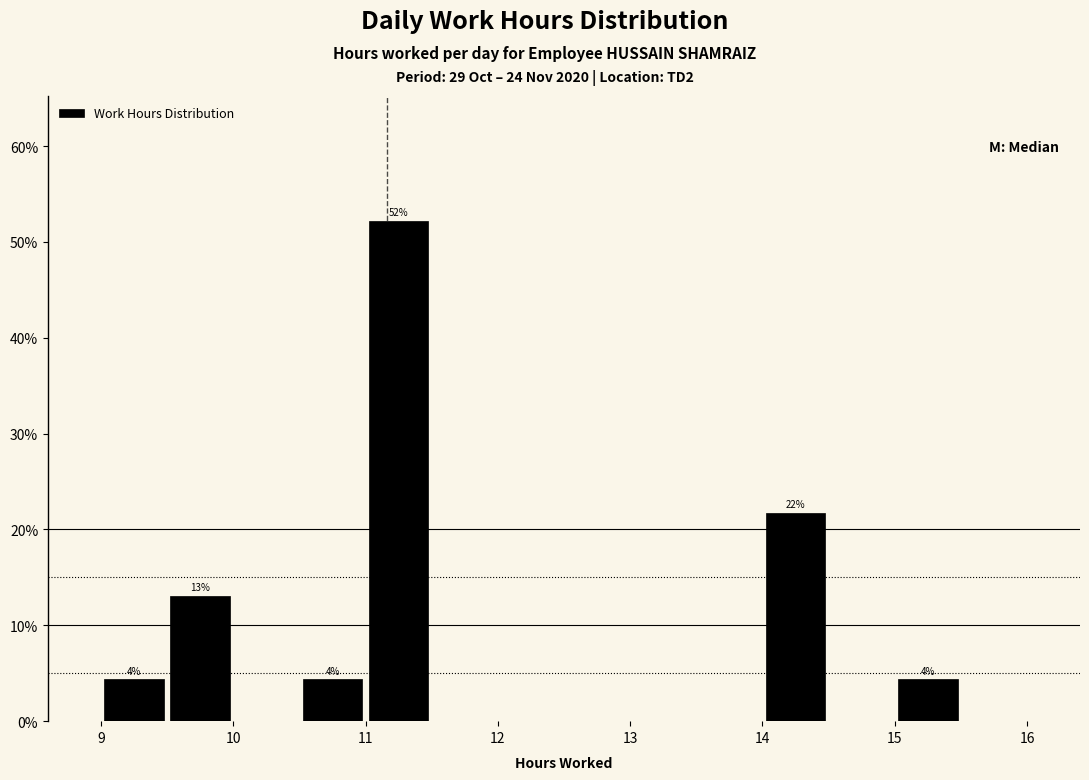

Over which range of the x-axis is the bar tallest?

11.0 to 11.5